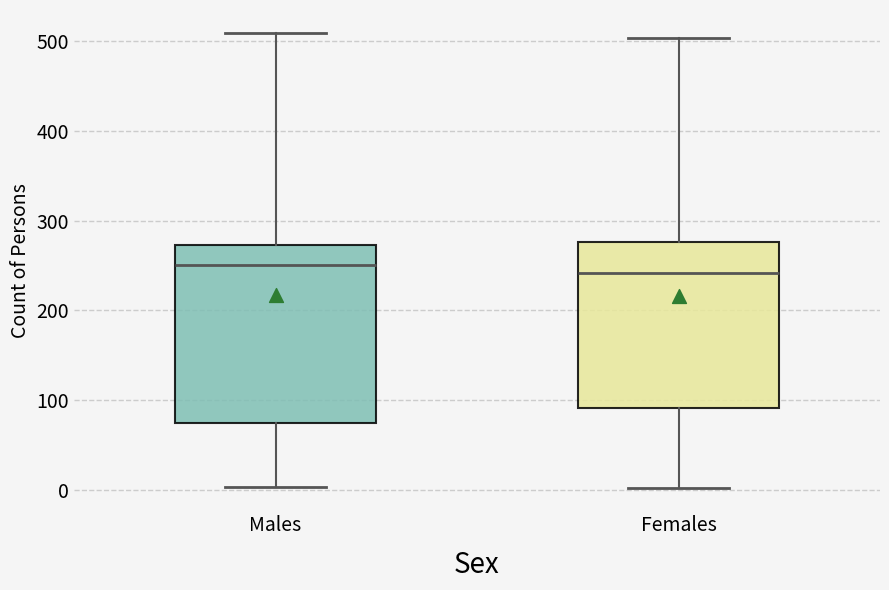

Reading left to right, read every box against the y-axis: the position of its median line, the range the box covers, and the ends of its whiskers. The values are not printed on the chart, so give them approximately, as read against the axis.

Males: median 250, box 80 to 270, whiskers 0 to 510
Females: median 240, box 90 to 280, whiskers 0 to 500